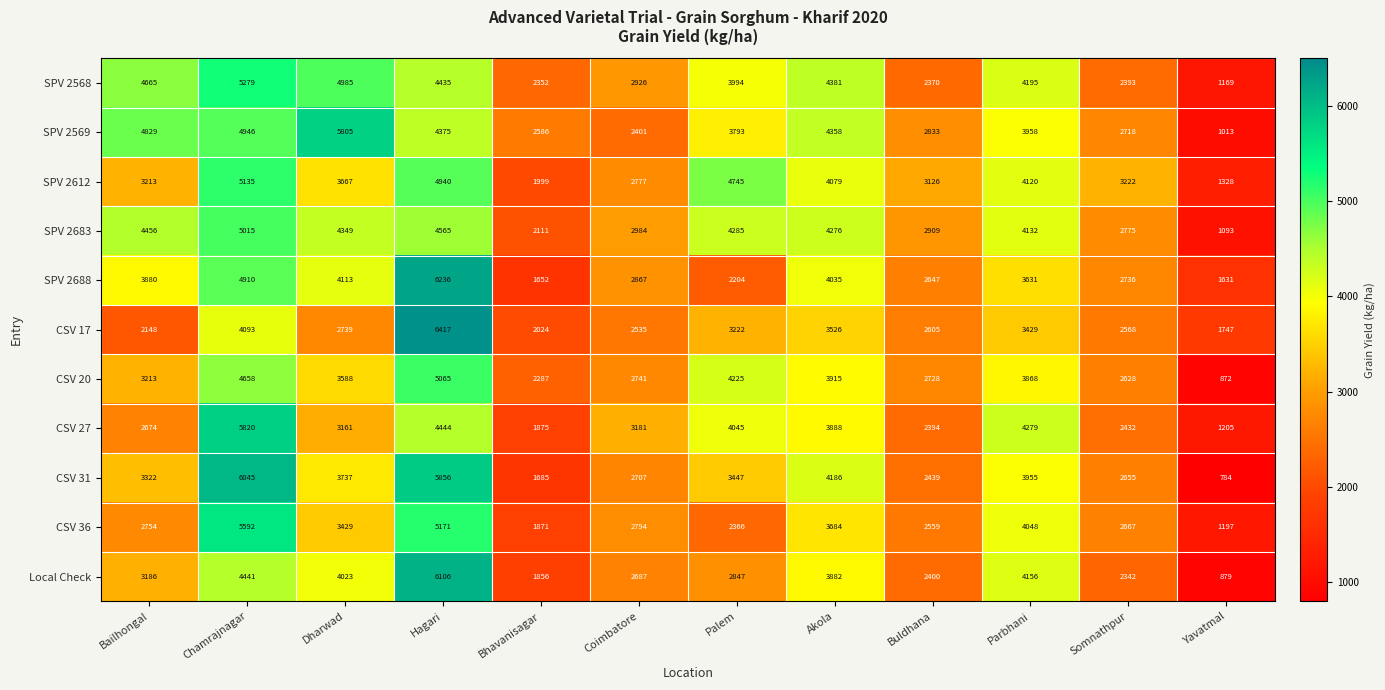

Rank the categories by SPV 2568 value from highest to lowest.

Chamrajnagar, Dharwad, Bailhongal, Hagari, Akola, Parbhani, Palem, Coimbatore, Somnathpur, Buldhana, Bhavanisagar, Yavatmal